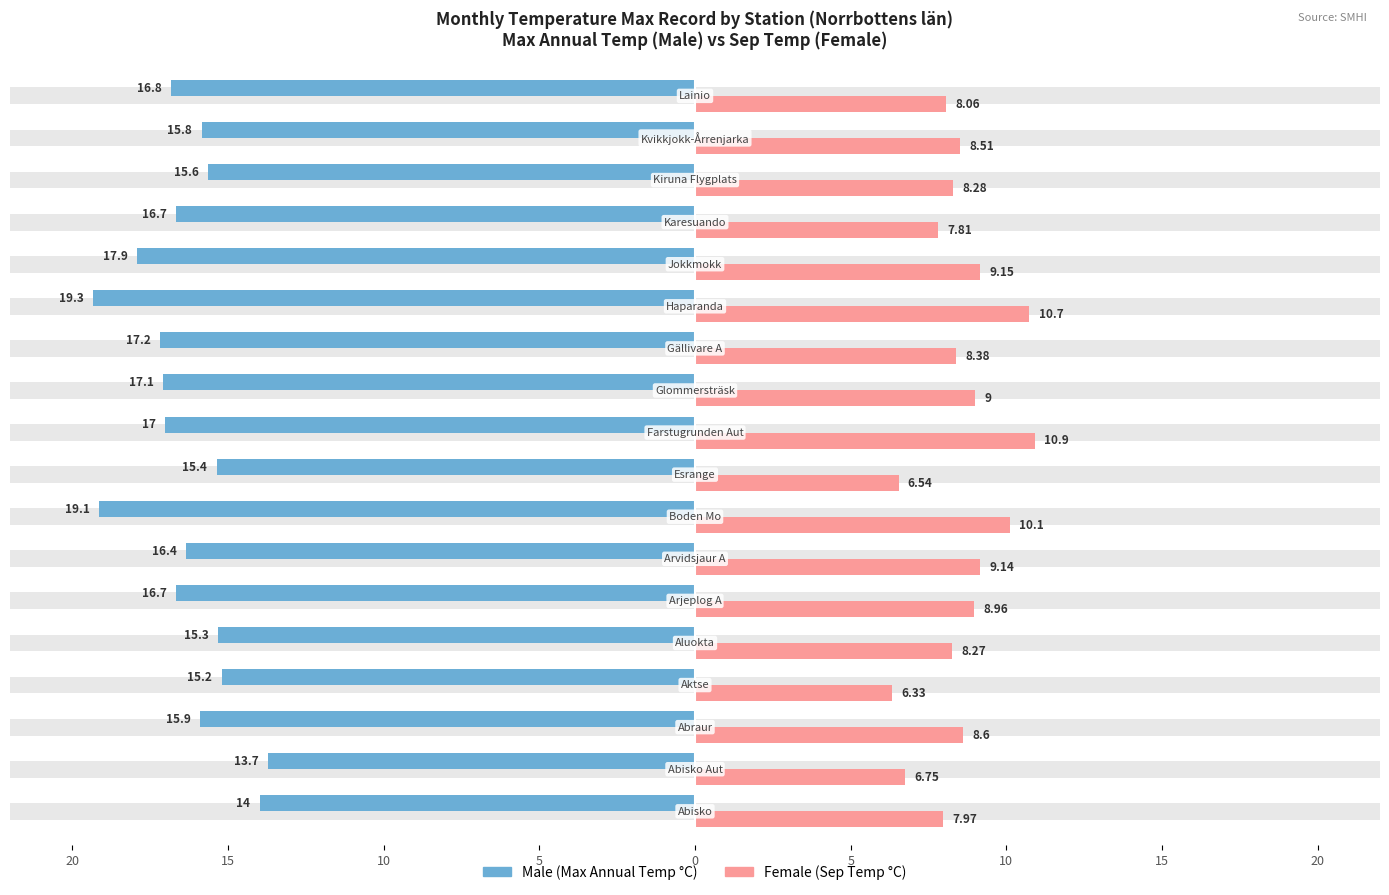

How many bars are there in each group?

2